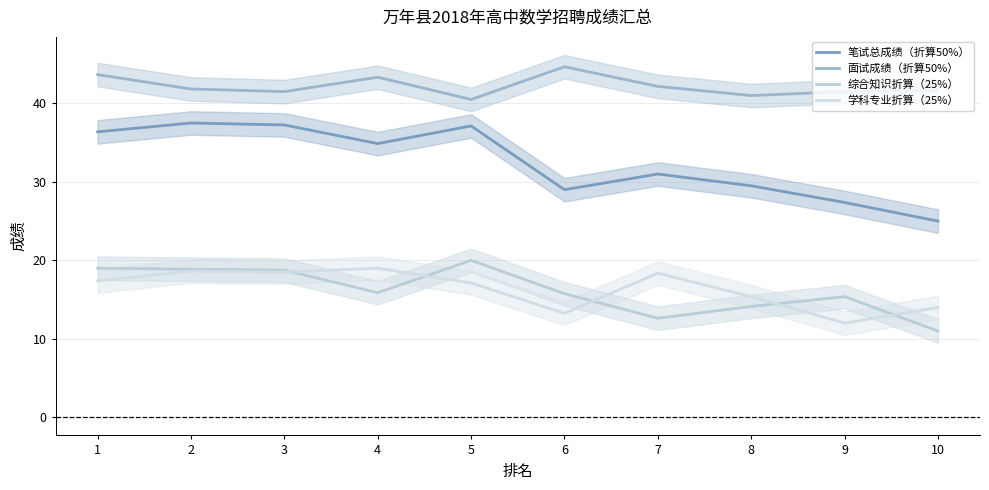

What is the difference between the maximum and minimum values in the 综合知识折算（25%） series?

9.0